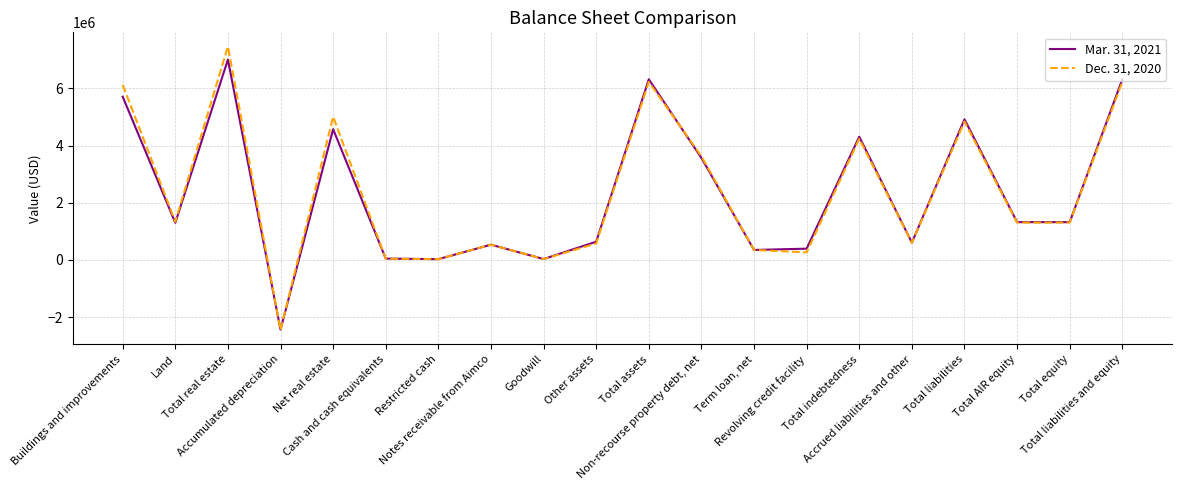

At which label does Mar. 31, 2021 reach its minimum?

Accumulated depreciation